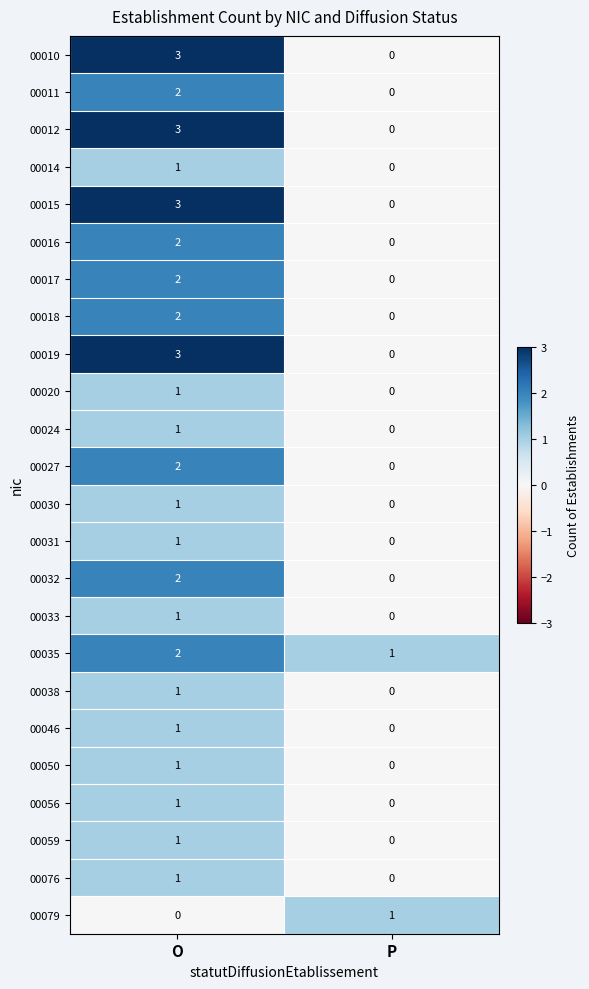

How many values in the 00017 series are below 2?

1